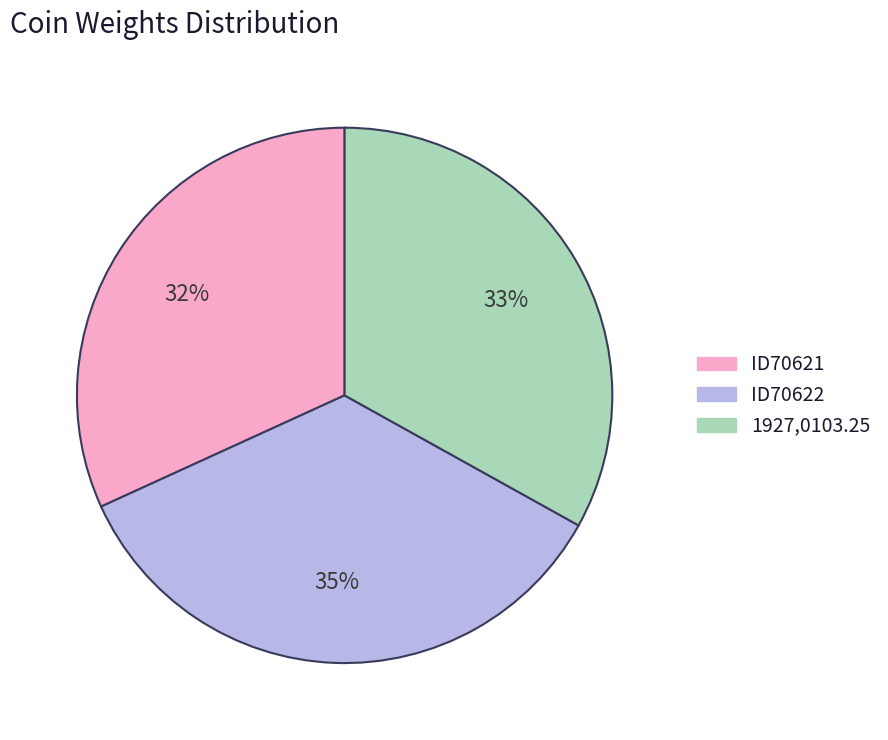

How many slices are in this pie chart?

3